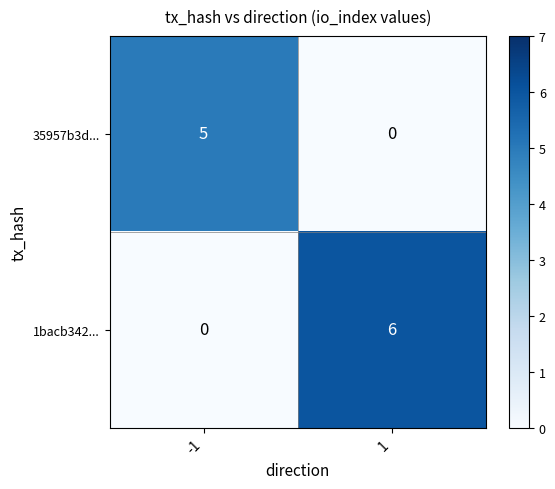

What is the difference between the highest and lowest values at 1?

6